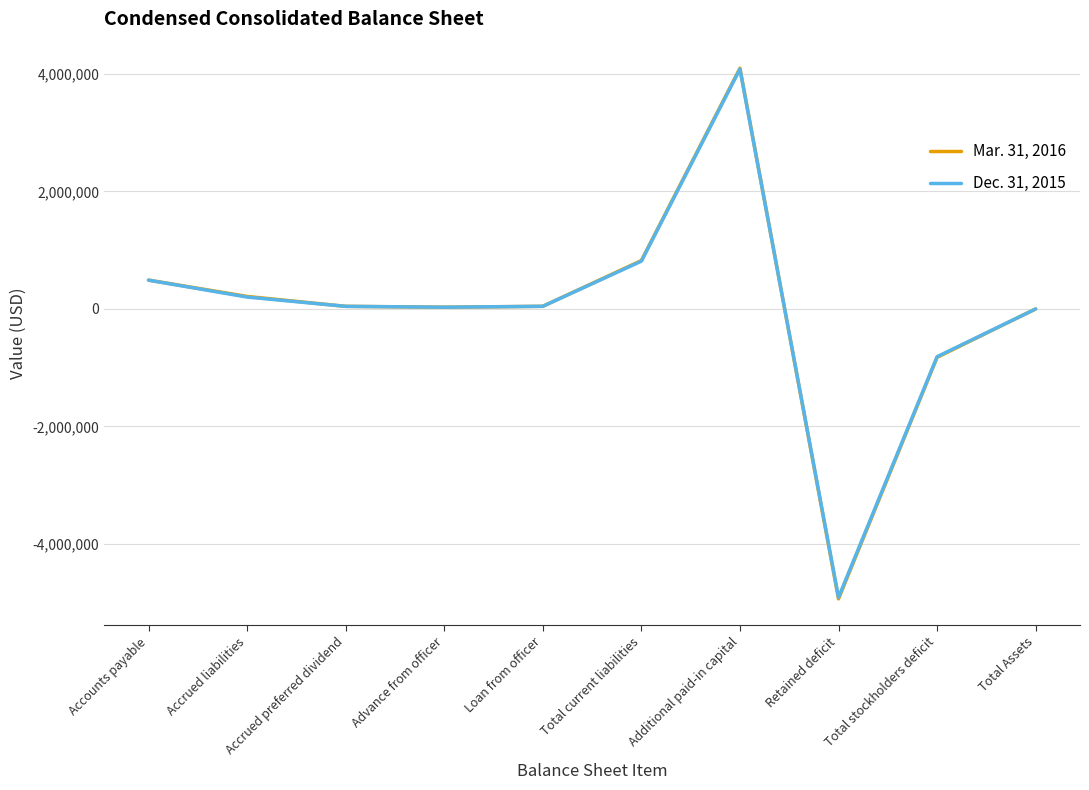

At which category is the sum across all series the highest?

Additional paid-in capital